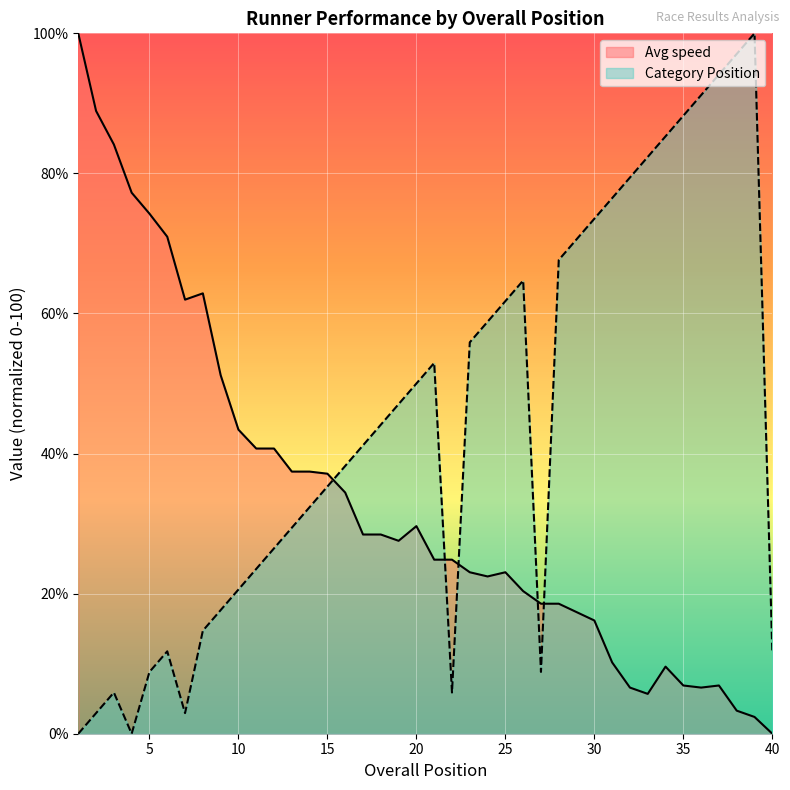

At which category is the sum across all series the highest?

39